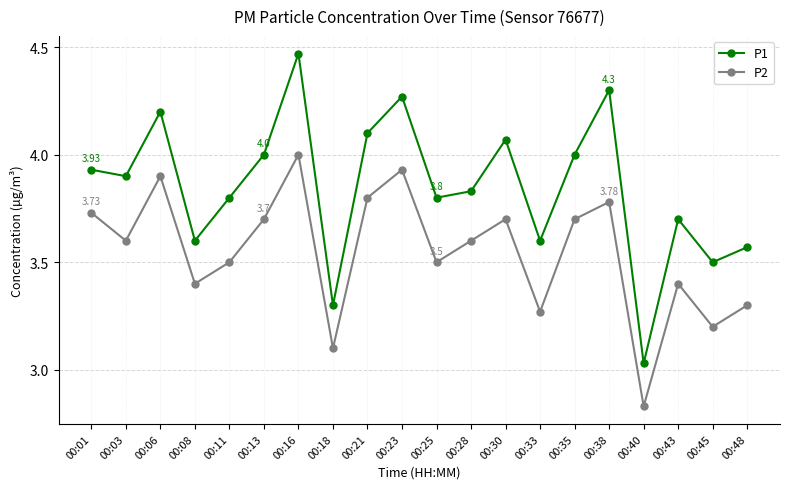

What is the difference between the maximum and second lowest values in the P1 series?

1.2